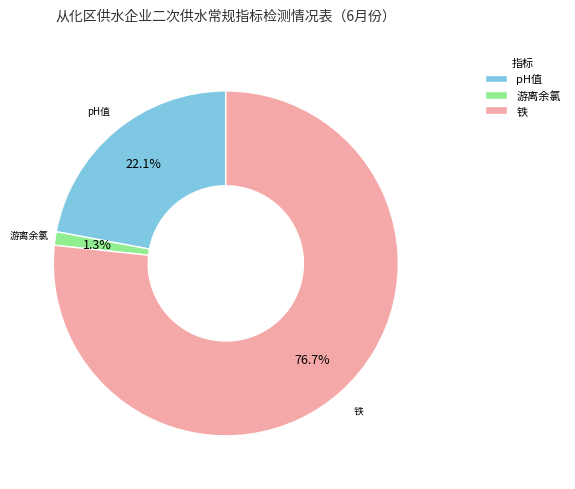

What portion of the pie excludes pH值?

77.9%